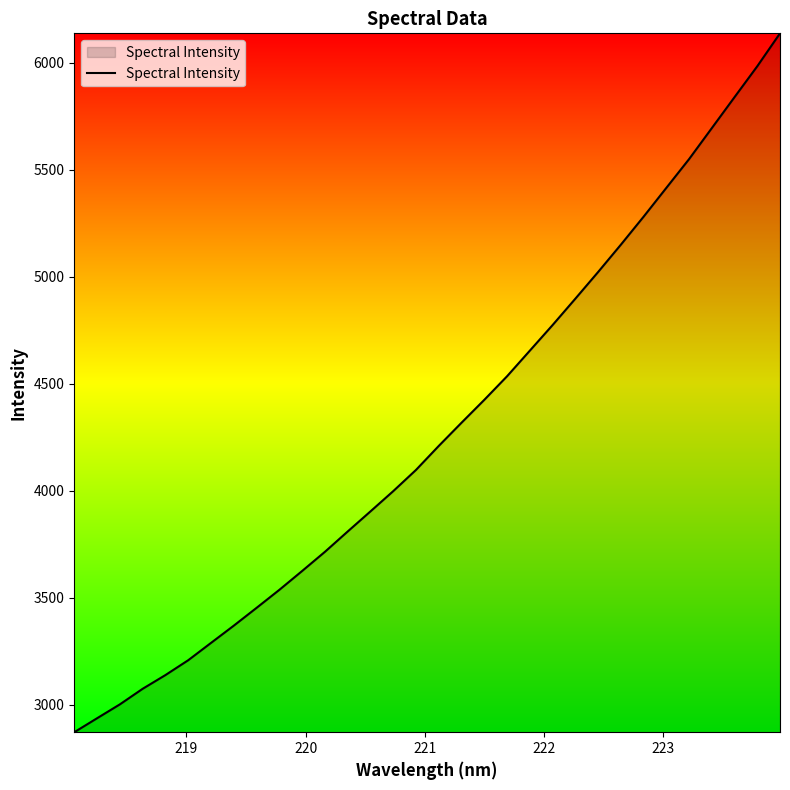

True or false: there are more than 0 points higher than both neighbors.

False